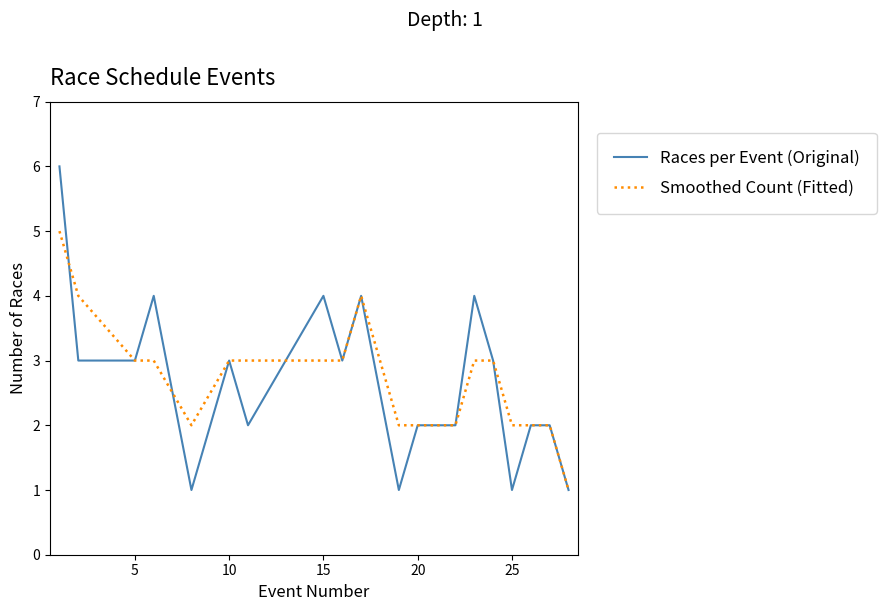

Reading left to right, transcribe all the data shown in this chart.

Races per Event (Original): 6	3	3	4	1	3	2	4	3	4	1	2	2	2	4	3	1	2	2	1
Smoothed Count (Fitted): 5	4	3	3	2	3	3	3	3	4	2	2	2	2	3	3	2	2	2	1